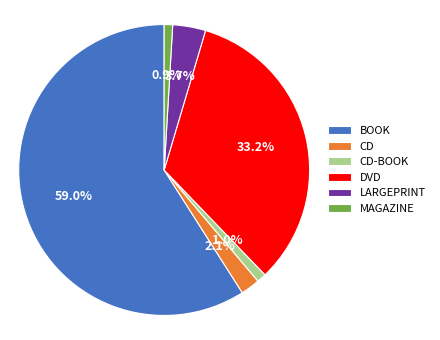

Is there a majority slice in this chart?

Yes